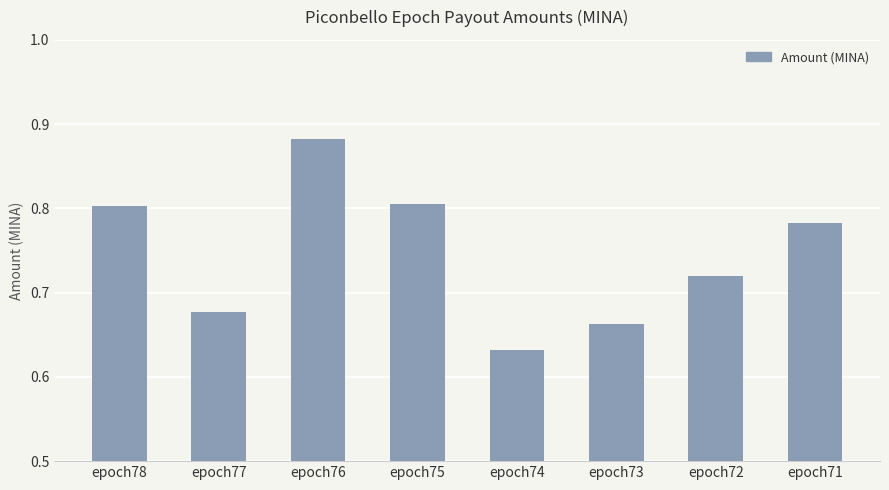

What is the sum of the values at epoch73 and epoch71?

1.4